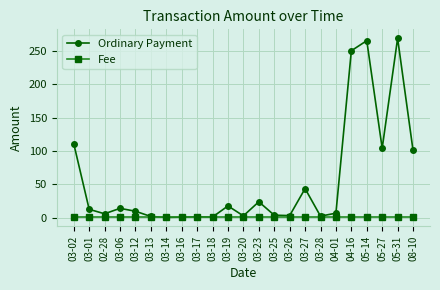

What is the smallest value displayed?

0.5